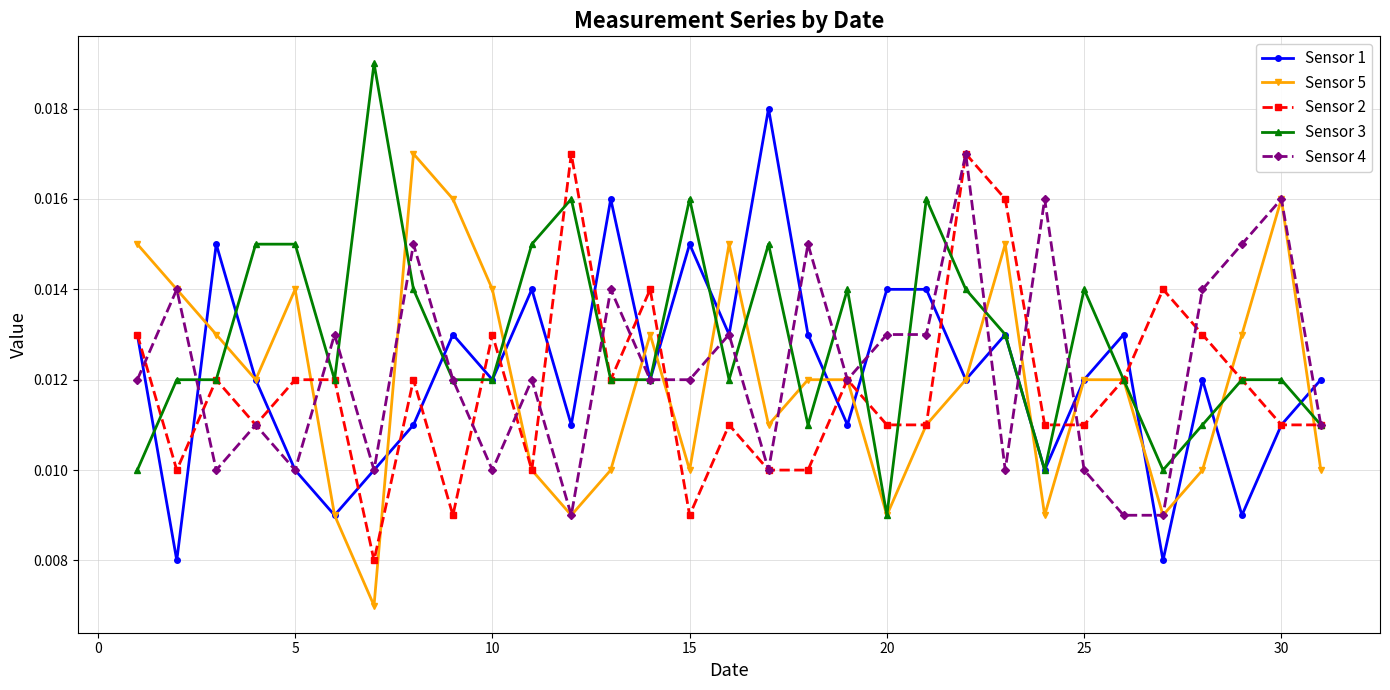

How many lines are shown in the chart?

5